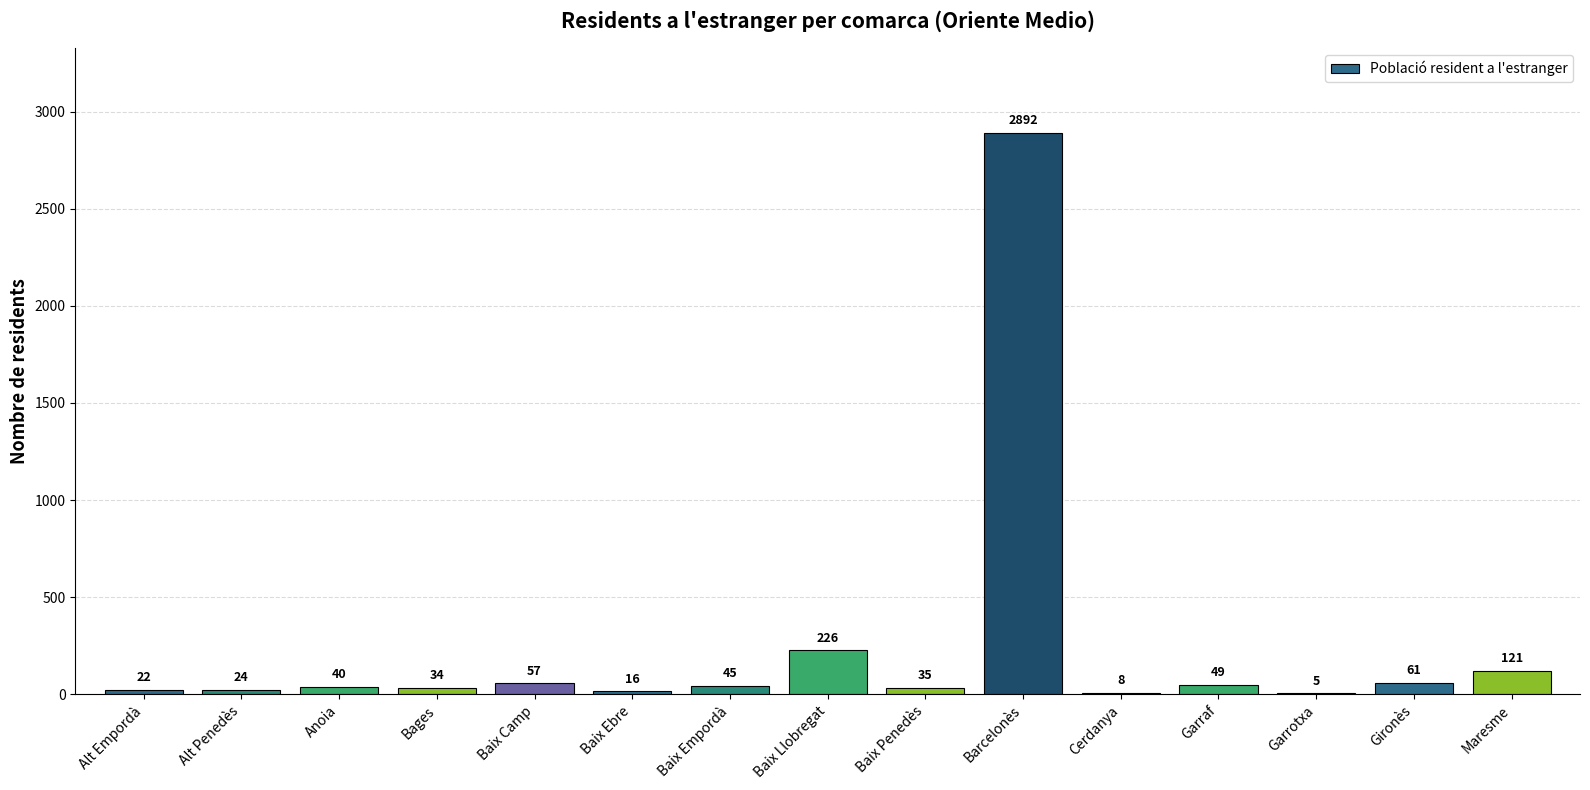

True or false: the data shows 16 at Baix Ebre.

True